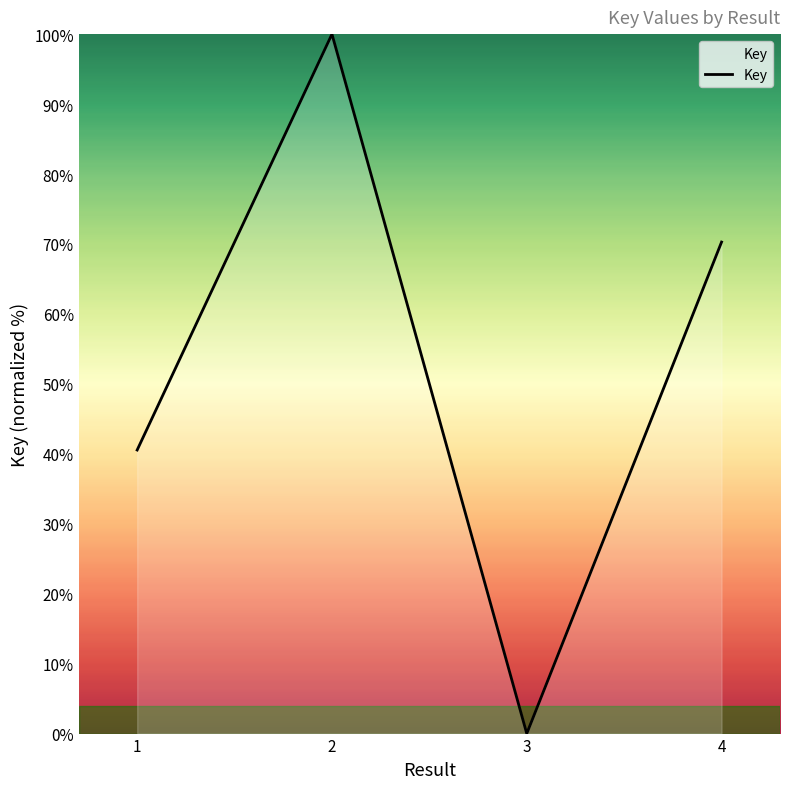

Is it true that the value at 4 is 29.6?

False